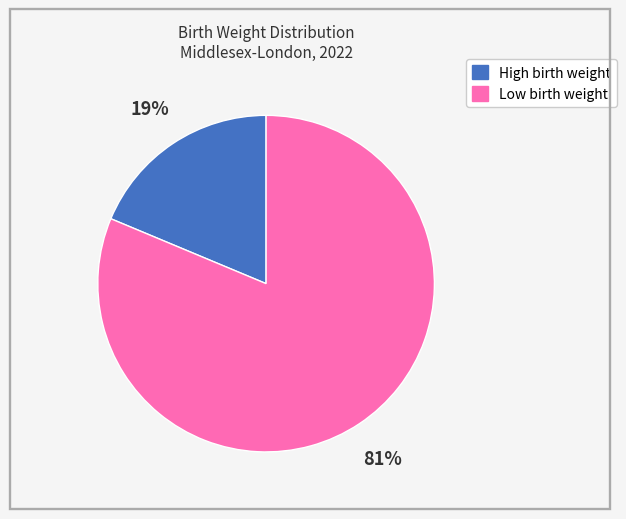

Rank the categories by value from lowest to highest.

High birth weight, Low birth weight